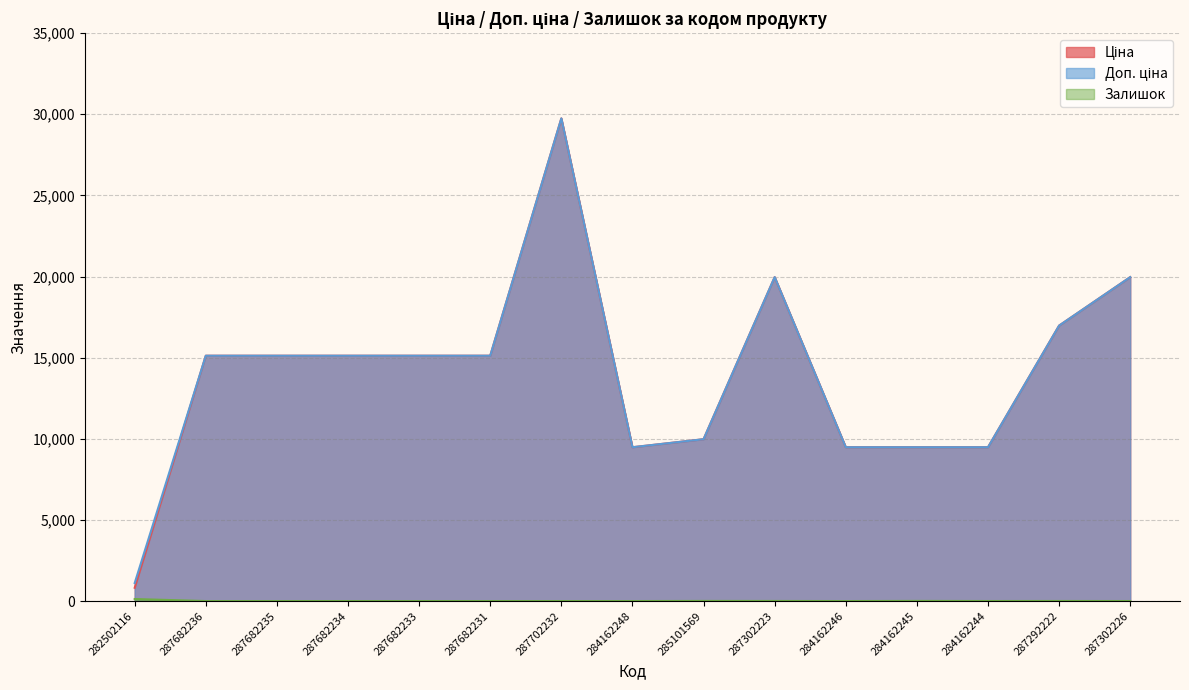

Where is the first local minimum for Ціна?

284162248